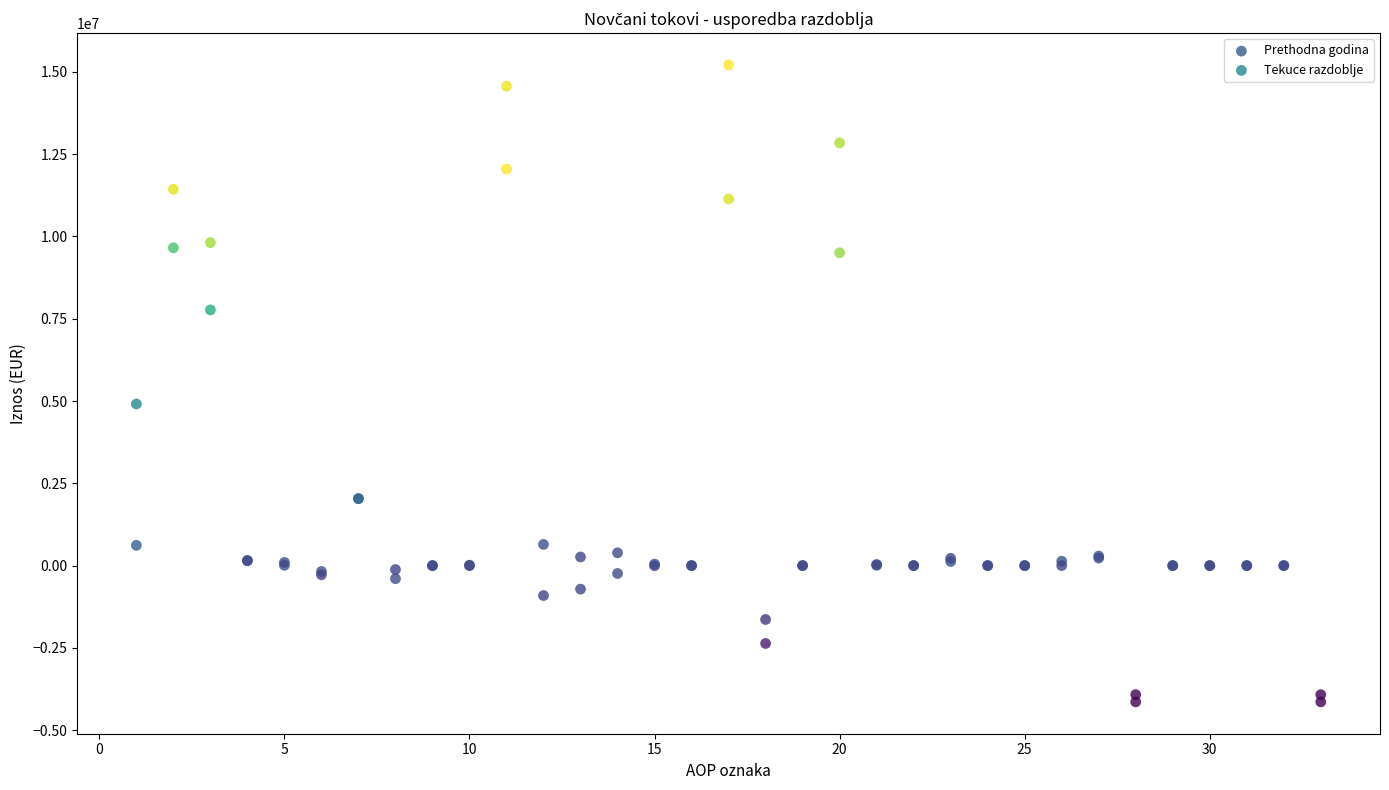

Which series has the largest Y range (max minus min)?

Tekuce razdoblje